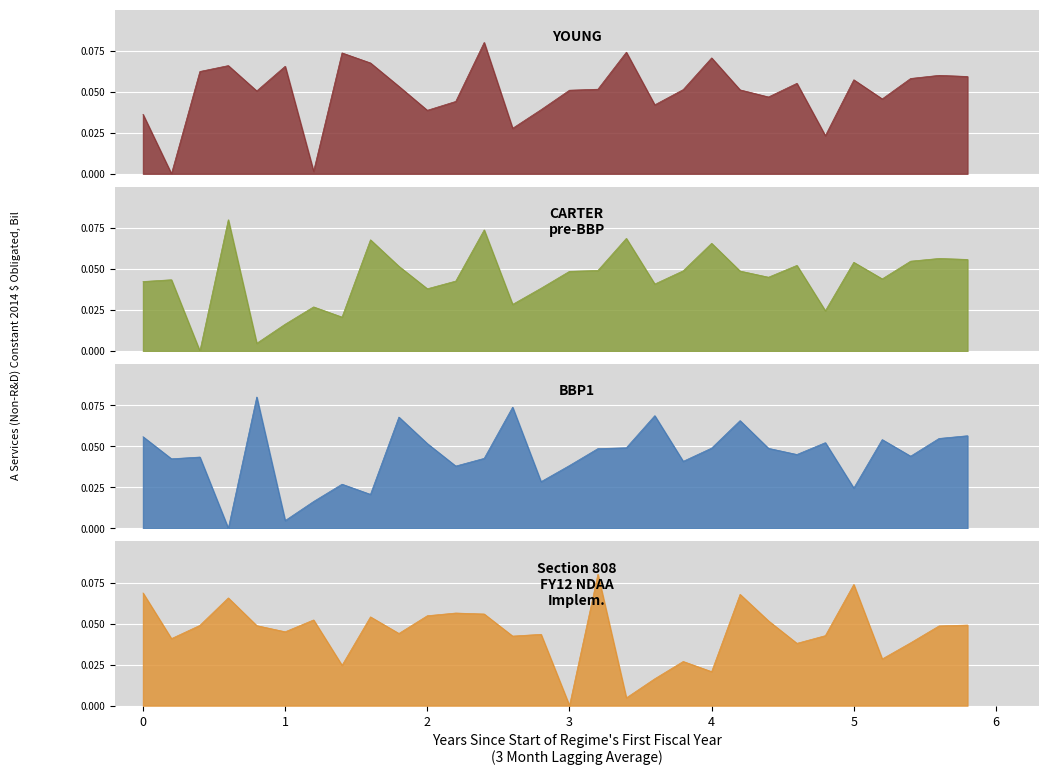

Count the number of data series in this chart.

4